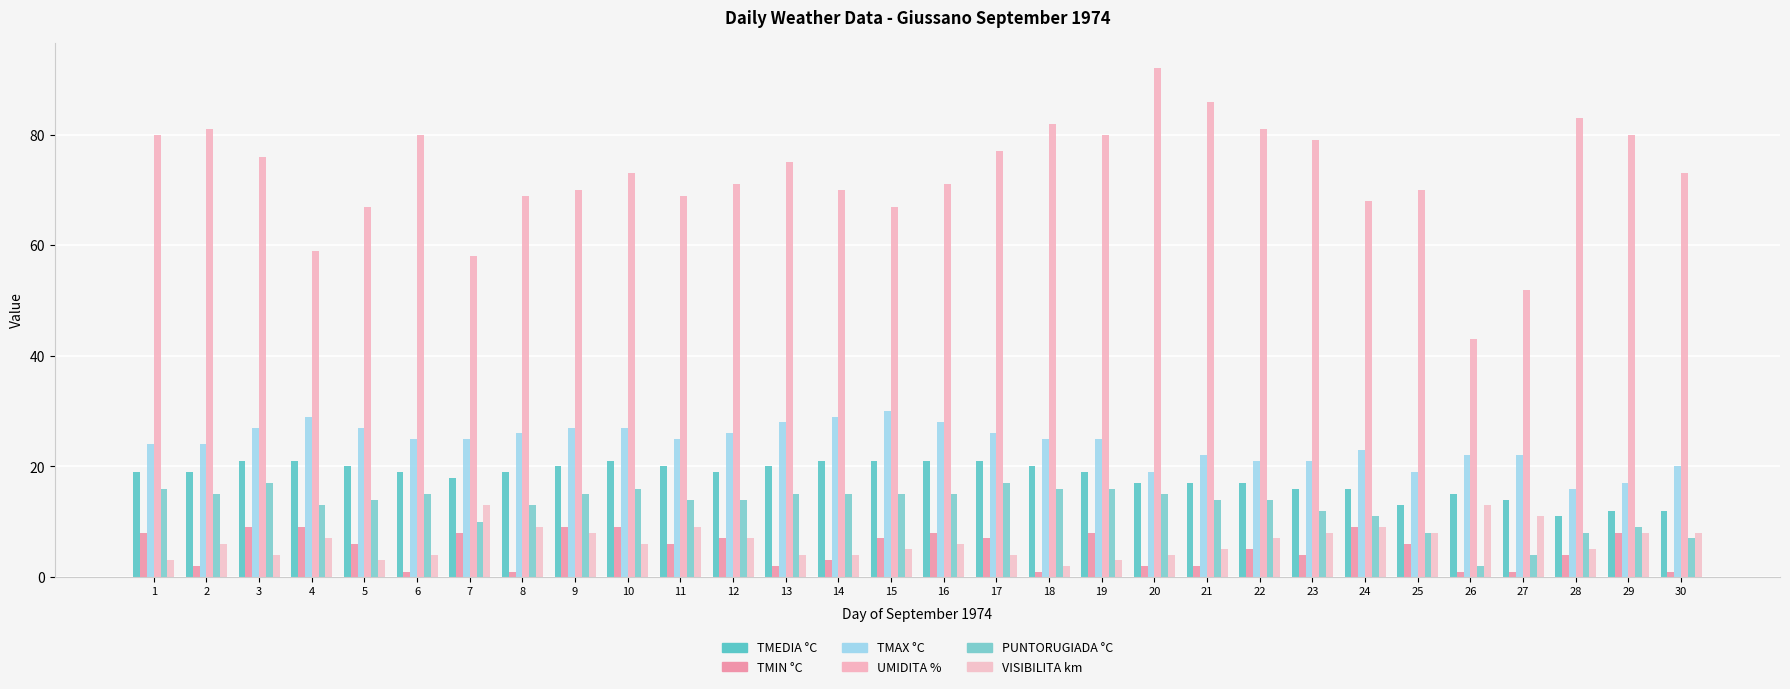

How many bars are there in each group?

6